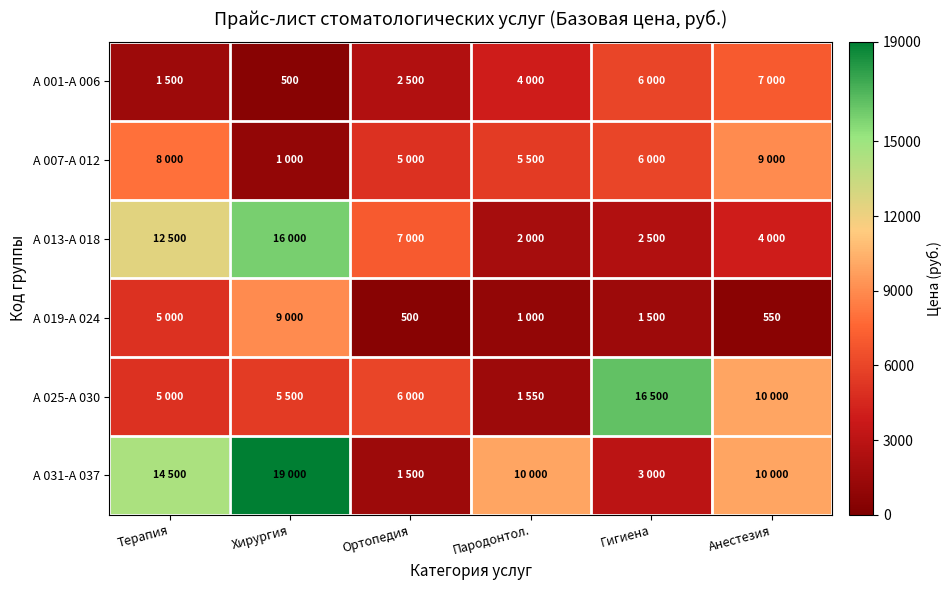

What is the sum of the А 001-А 006 values at Анестезия and Ортопедия?

9500